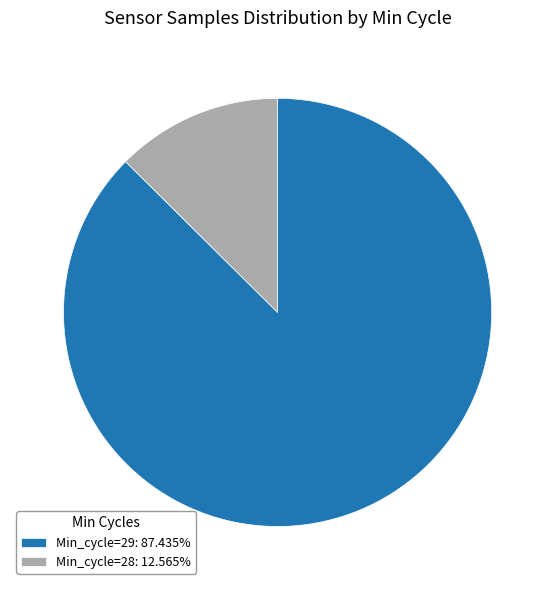

Does any single category account for the majority?

Yes